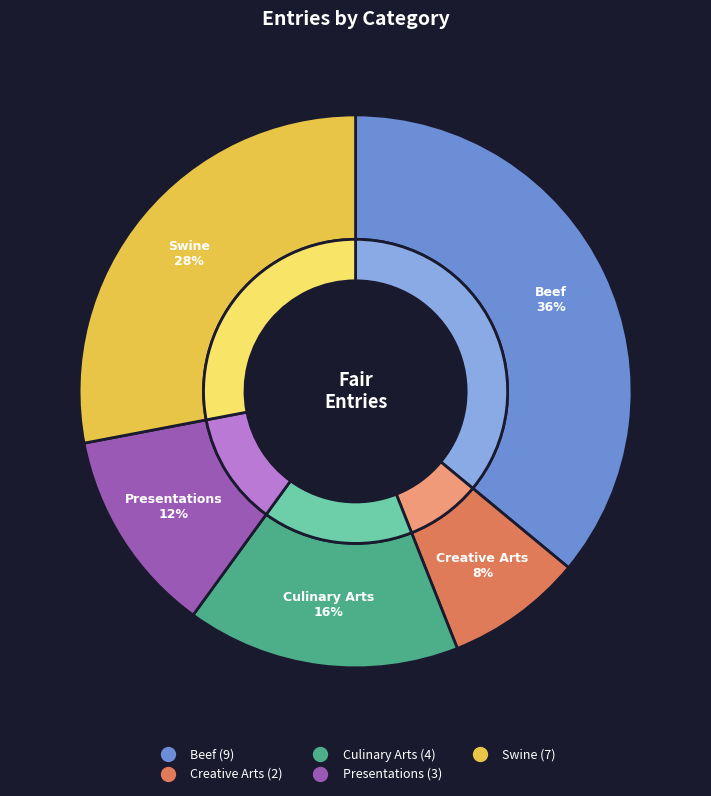

To the nearest percent, what is the combined percentage of Beef and Creative Arts?

44%